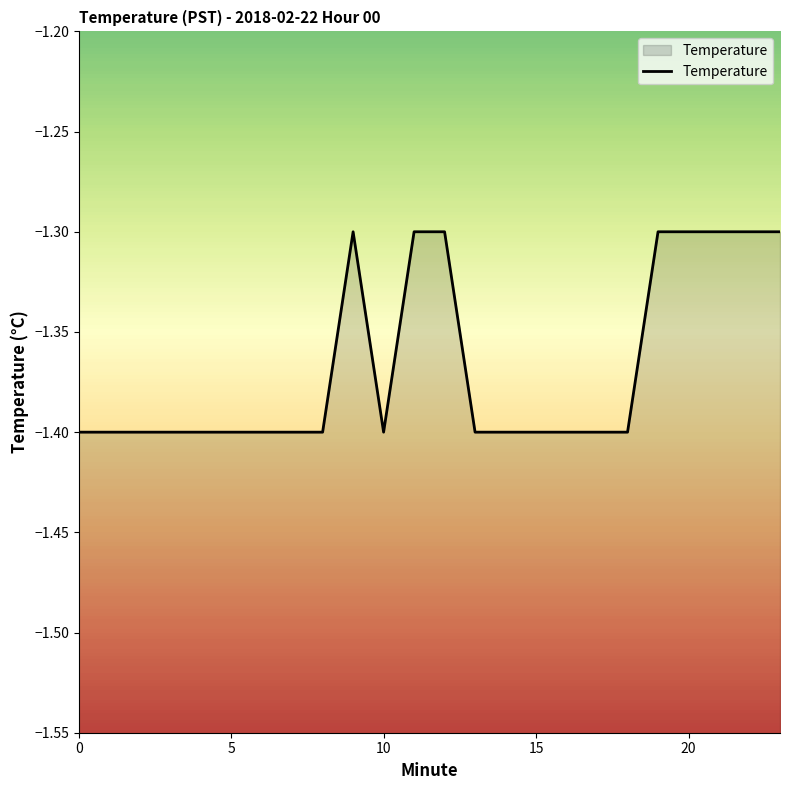

Is it true that the value at 8 is -2.3?

False